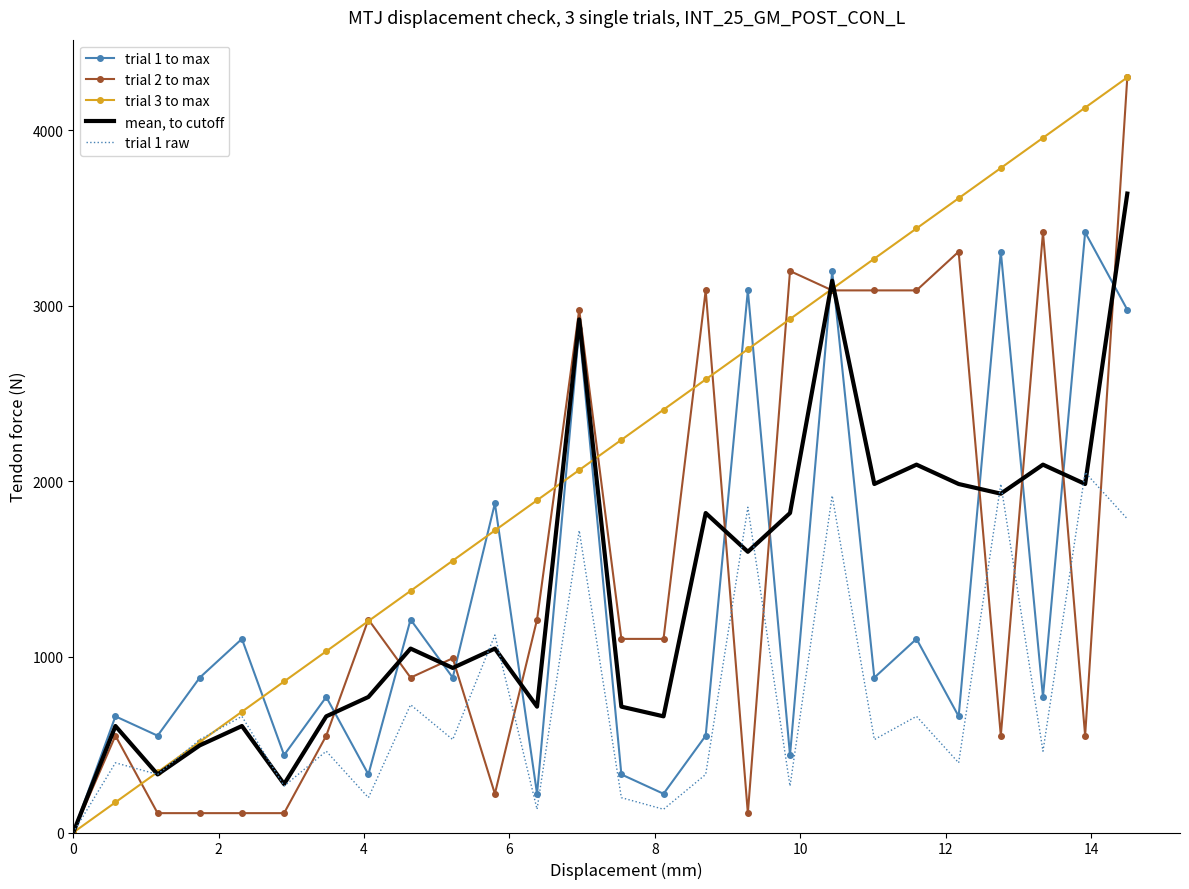

What is the maximum value for trial 1 raw?

2050.8